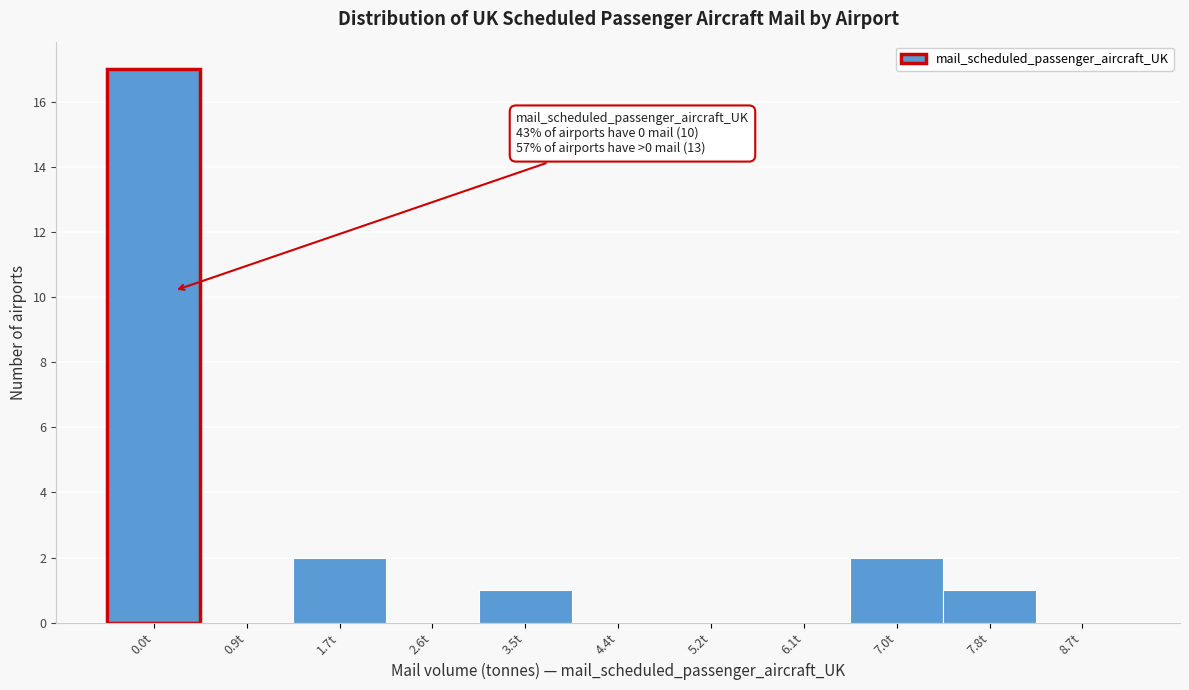

Reading left to right, extract all data points from this chart.

0.0t=17	0.9t=0	1.7t=2	2.6t=0	3.5t=1	4.4t=0	5.2t=0	6.1t=0	7.0t=2	7.8t=1	8.7t=0